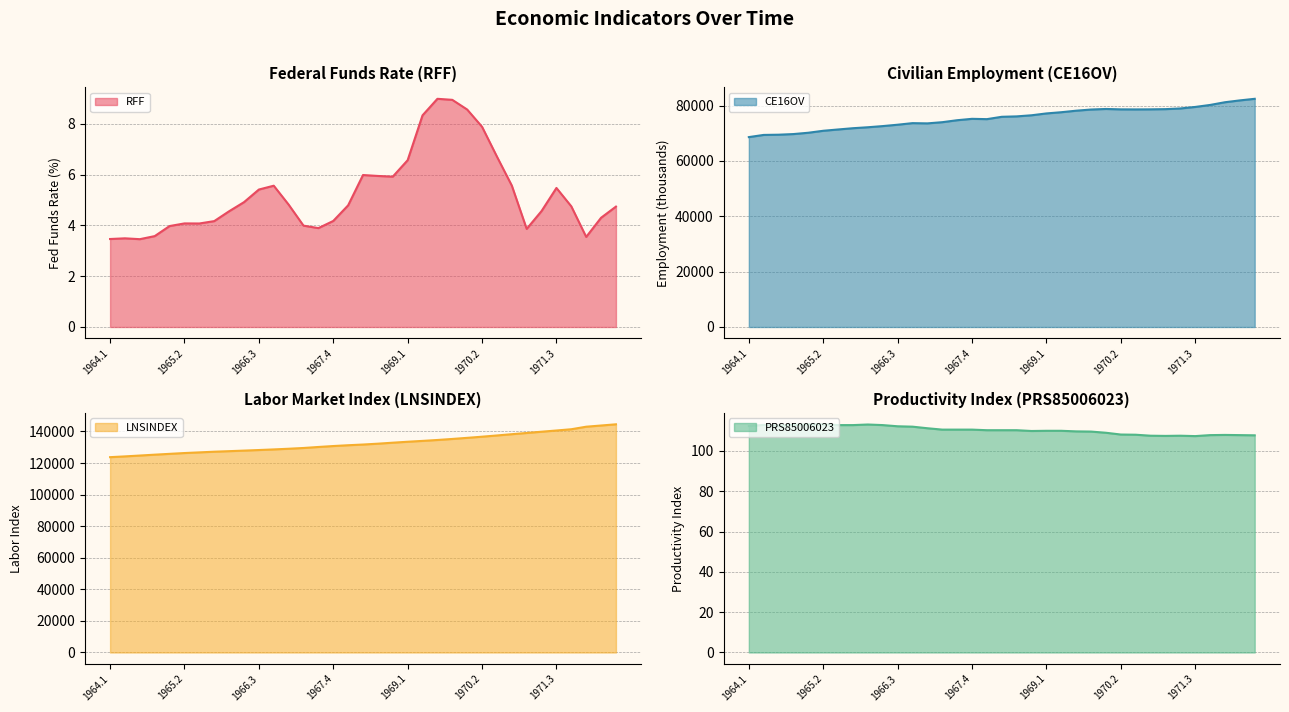

At how many categories does at least one series exceed 81188?

35